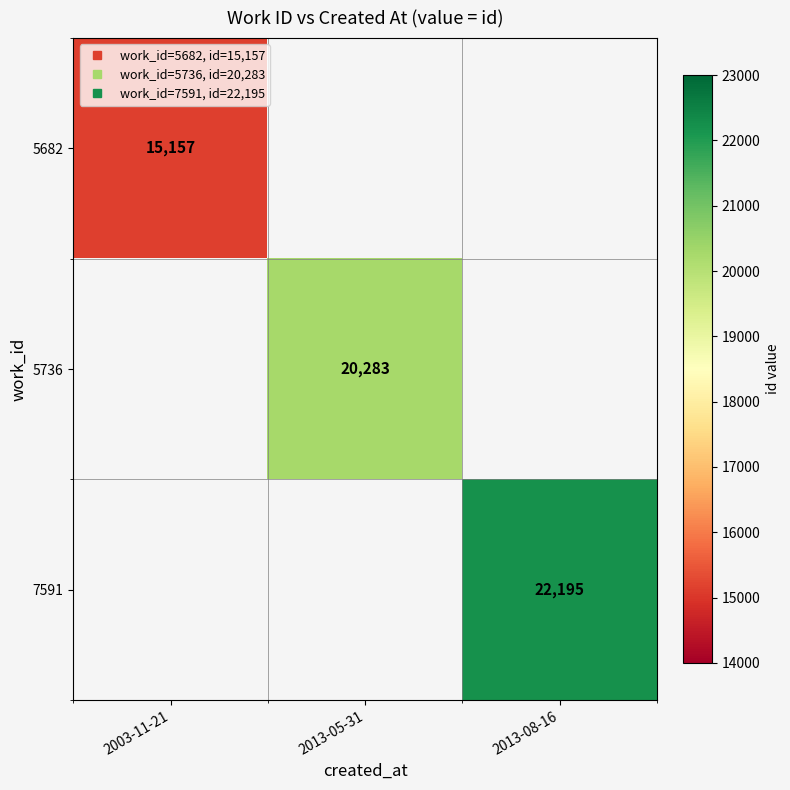

The value of 5736 at 2013-05-31 is 29531.5. True or false?

False